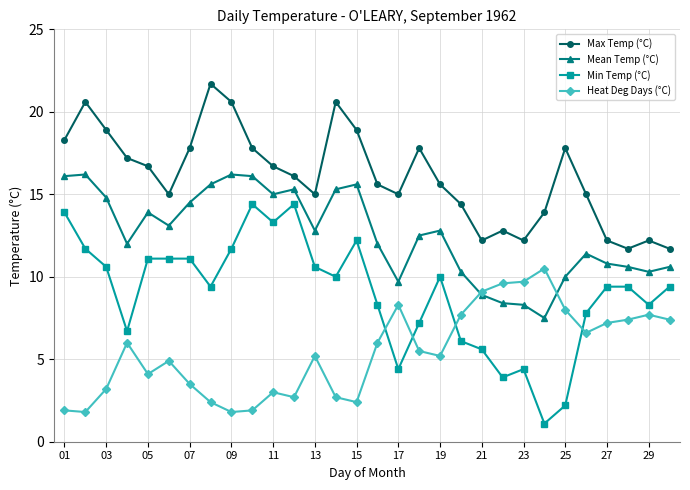

What is the value of the Min Temp (°C) point at the 21st from the left?

5.6